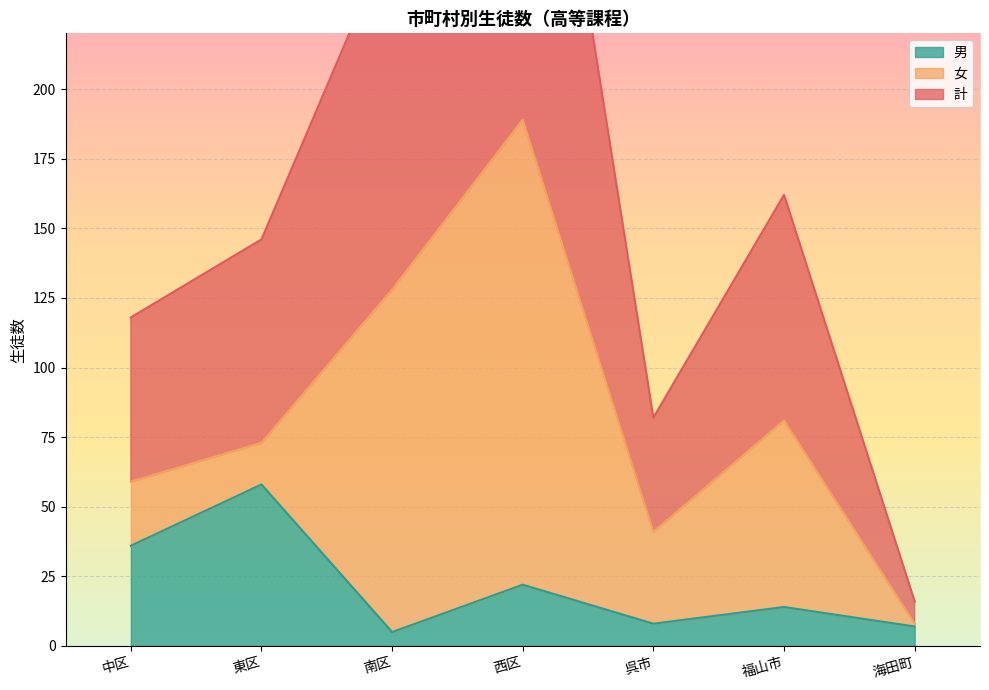

How many values in the 男 series exceed 14?

3